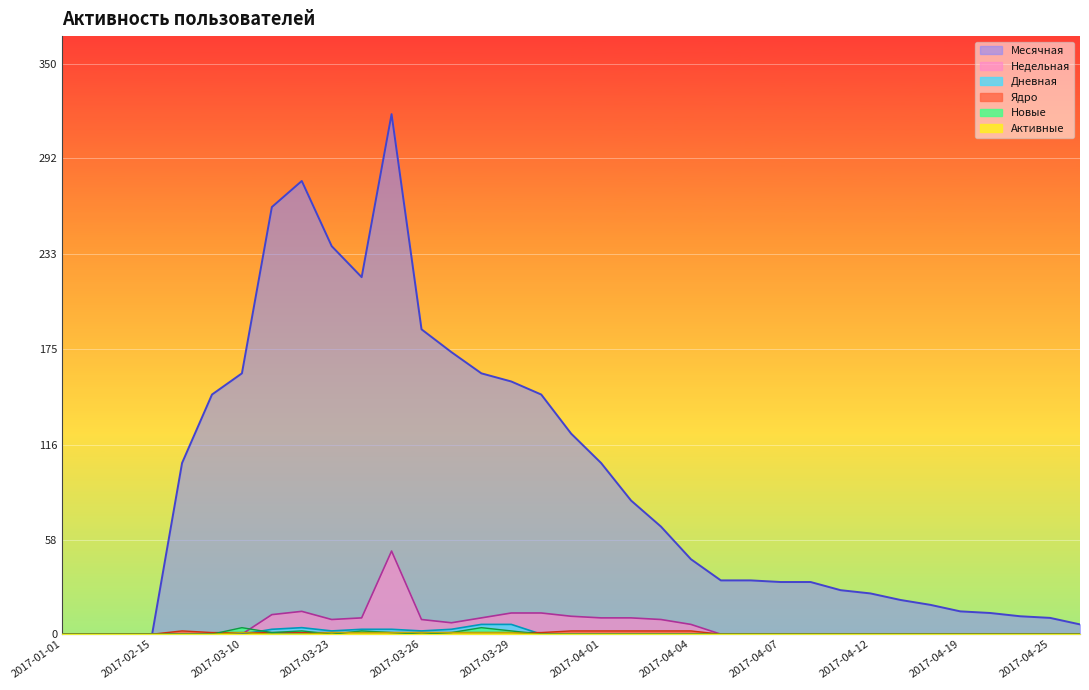

True or false: Недельная and Новые intersect in this chart.

True